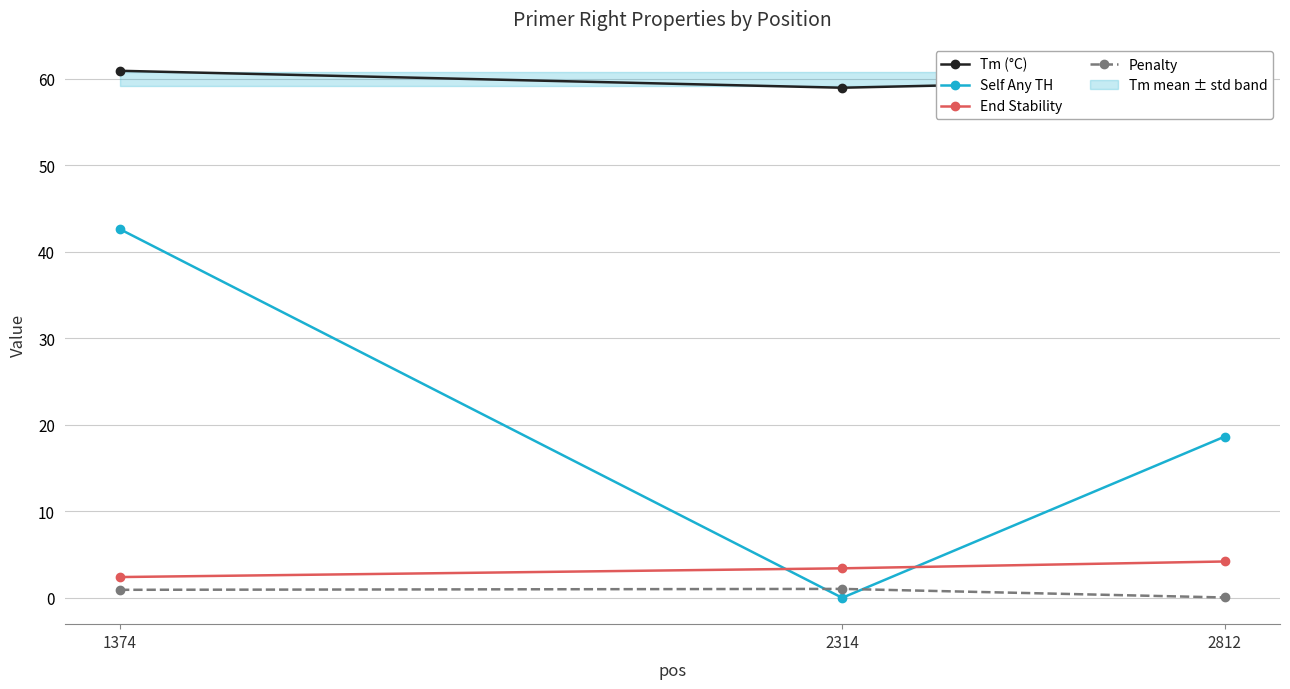

Which series has the largest range (max minus min)?

Self Any TH